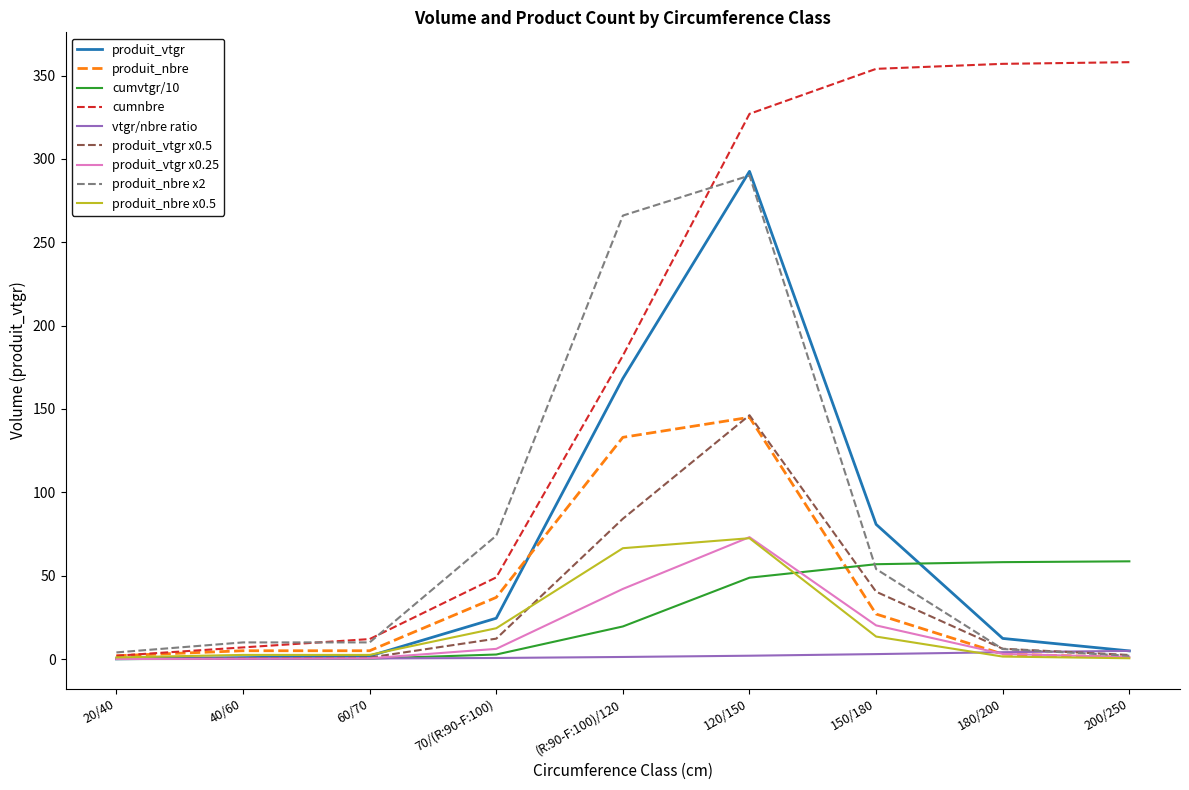

What position from the right is 200/250?

1